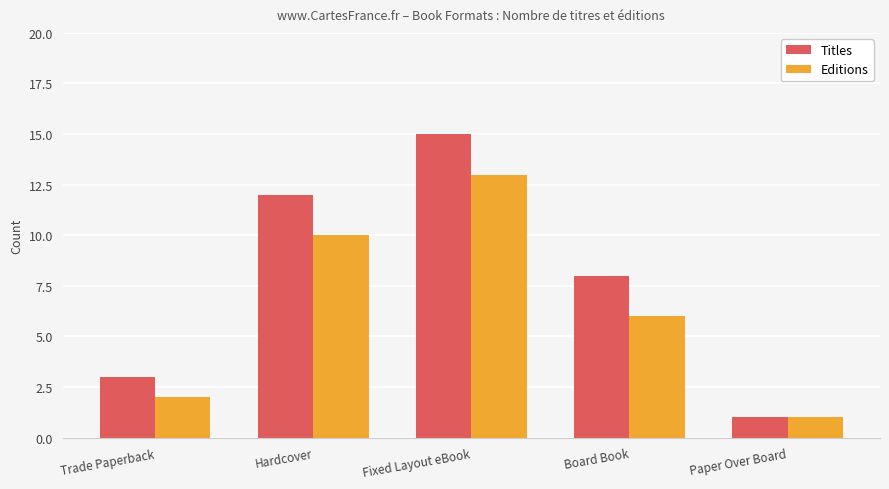

How many groups of bars are there?

5